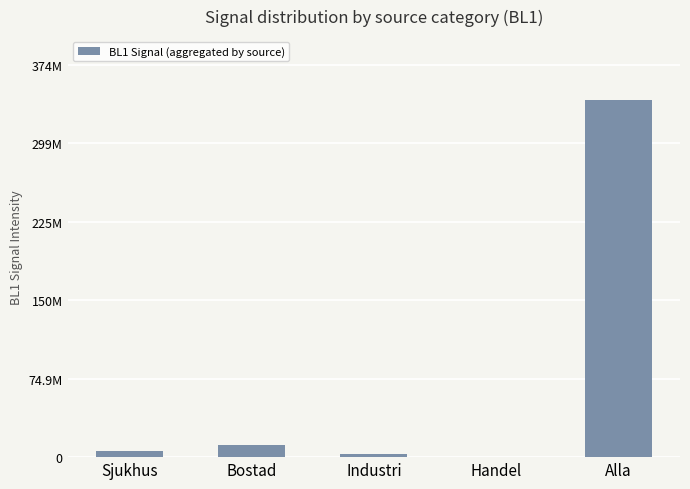

Reading left to right, list all the values displayed in this chart.

Sjukhus=5670125.3	Bostad=11263594.2	Industri=2583120.2	Handel=60156.0	Alla=340322936.5